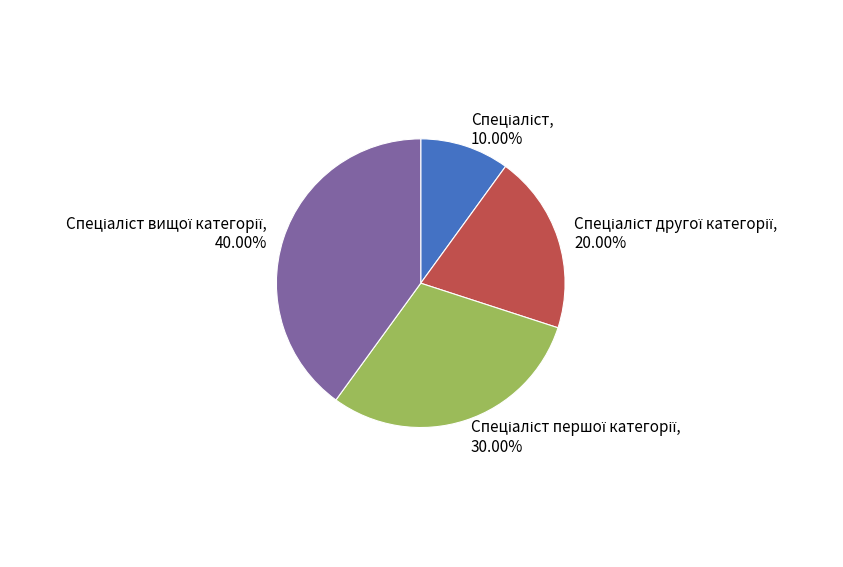

Does any single category account for the majority?

No